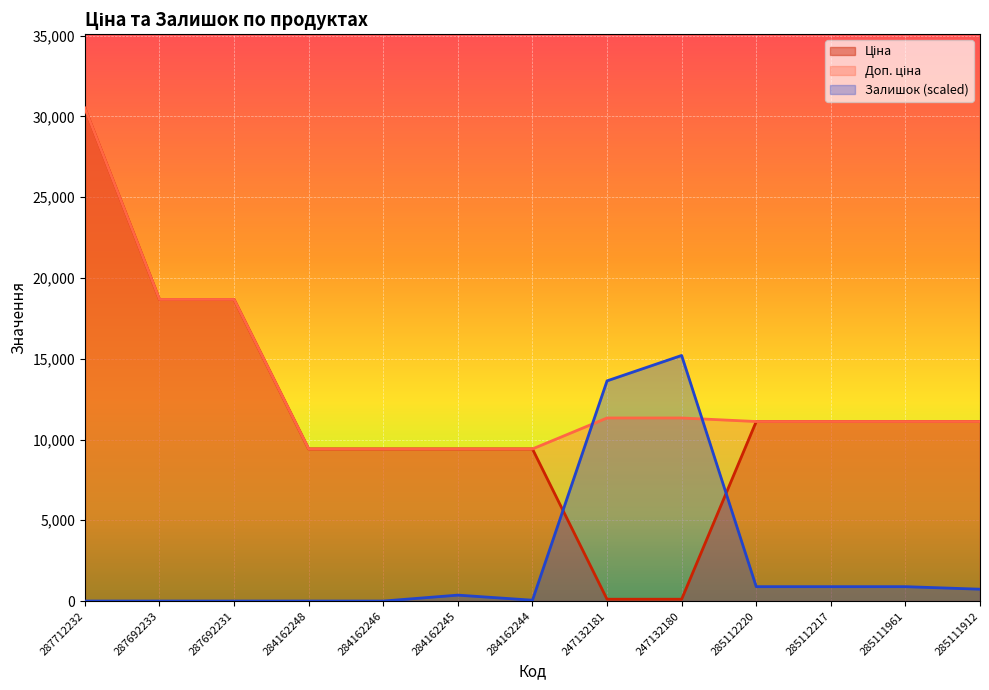

What is the label of the 13th point from the right?

287712232